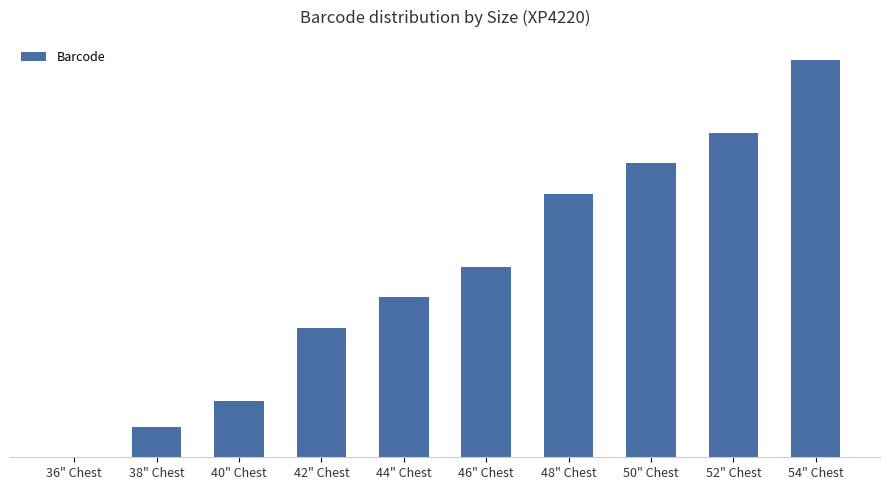

Are the bars horizontal?

No